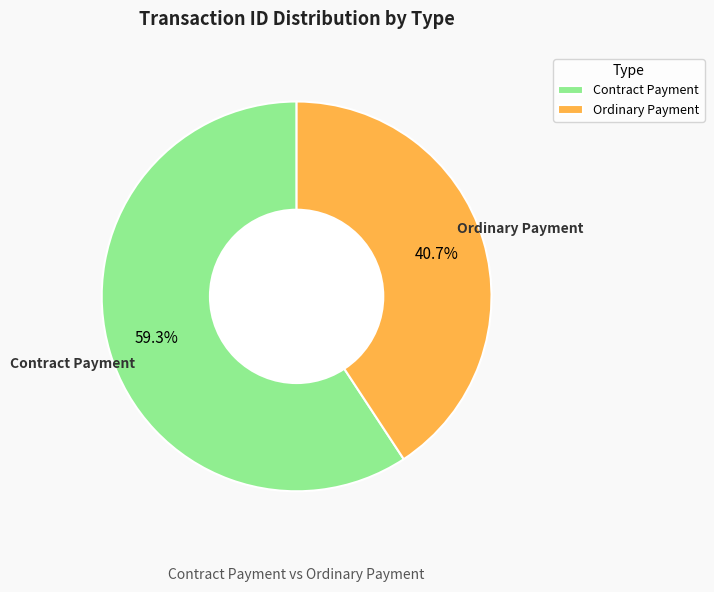

What is the largest slice in the pie chart?

Contract Payment